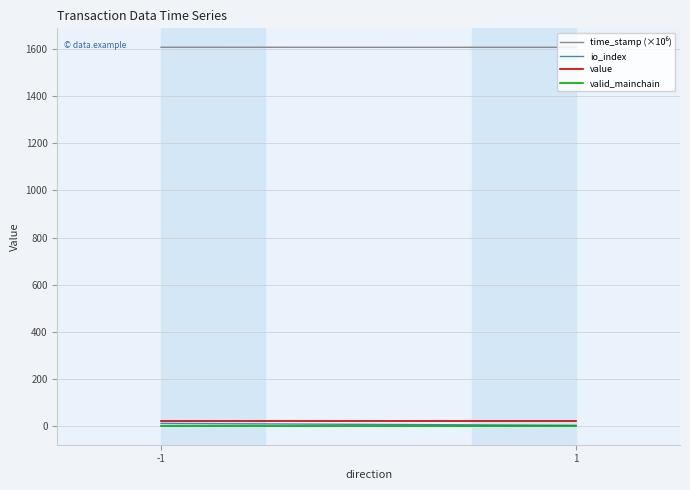

What value does the value series have at -1?

20.4